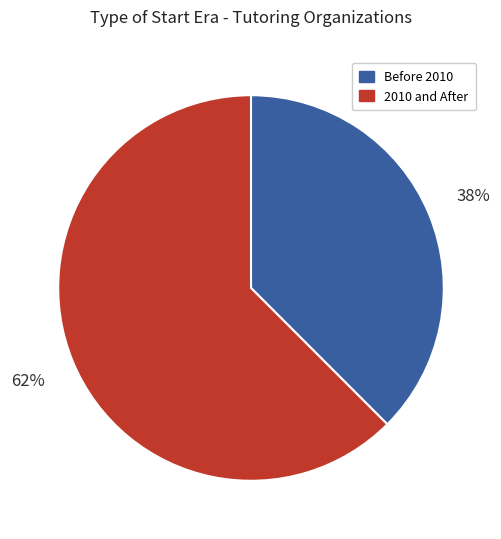

To the nearest percent, what is the average slice percentage?

50%